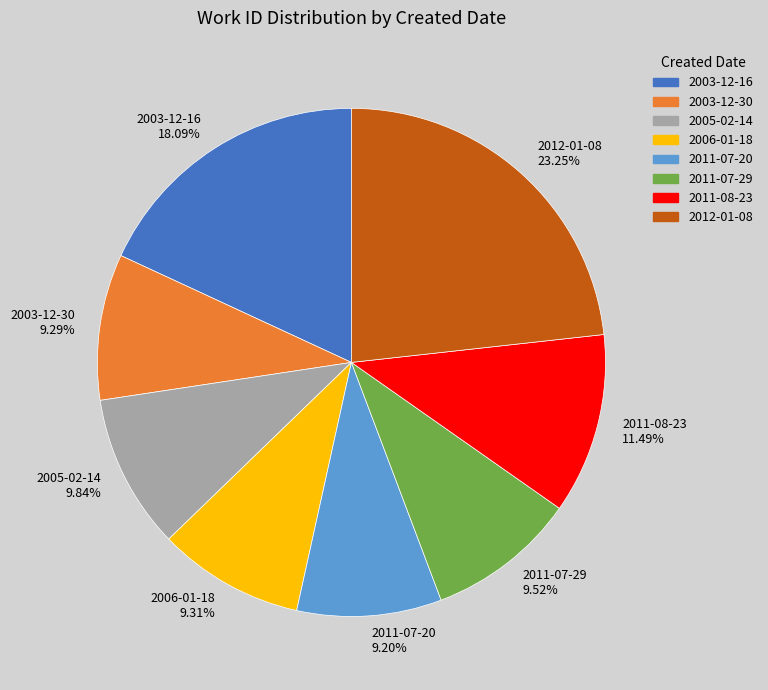

How many segments does this pie chart have?

8